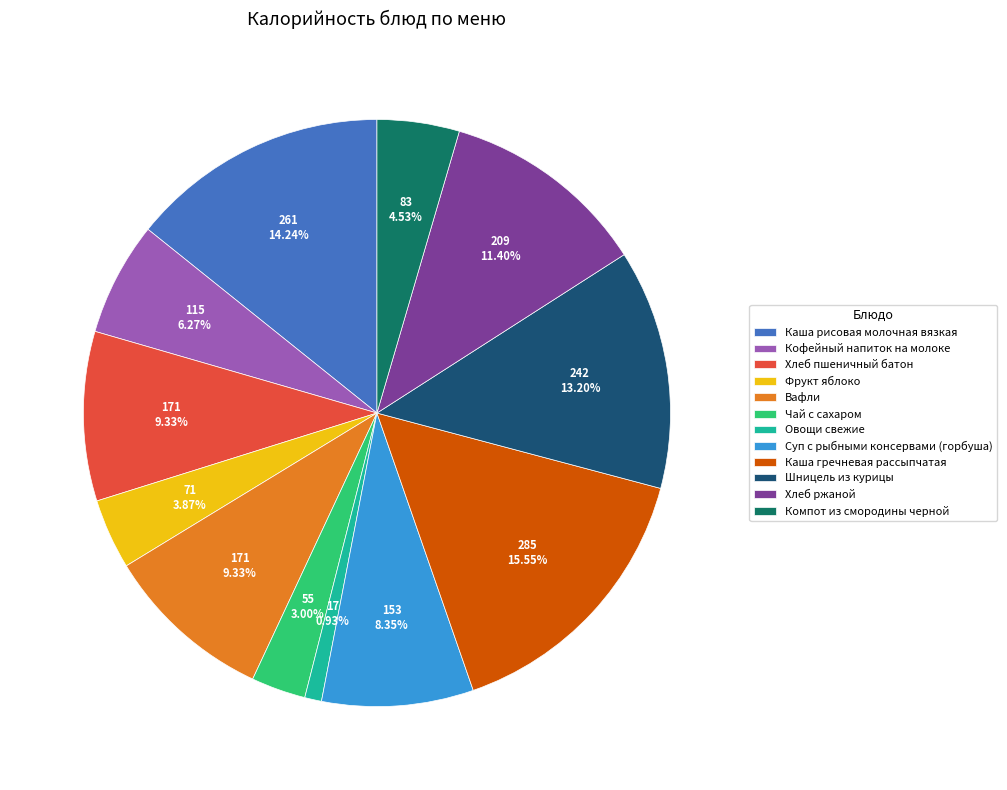

How many slices are in this pie chart?

12